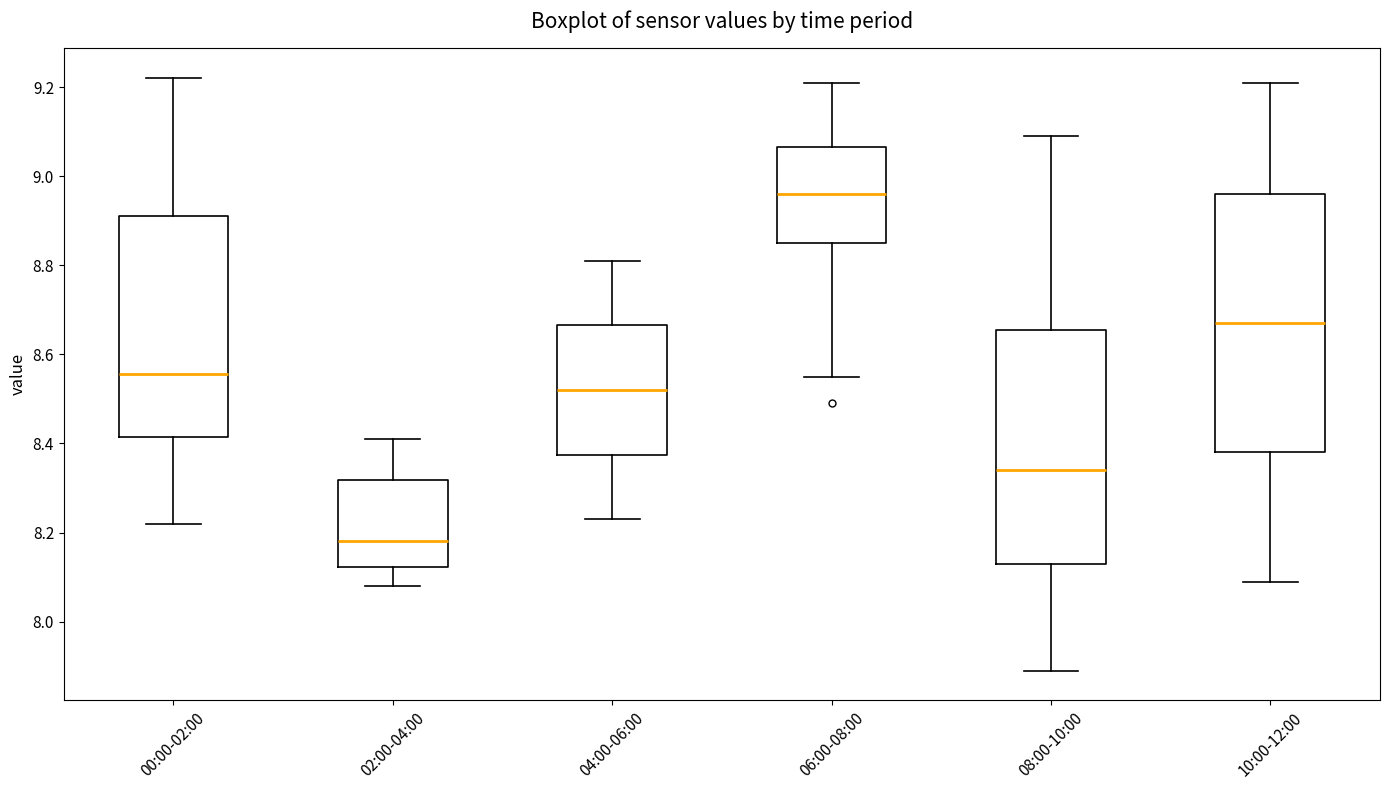

Which box's median line is the lowest?

02:00-04:00